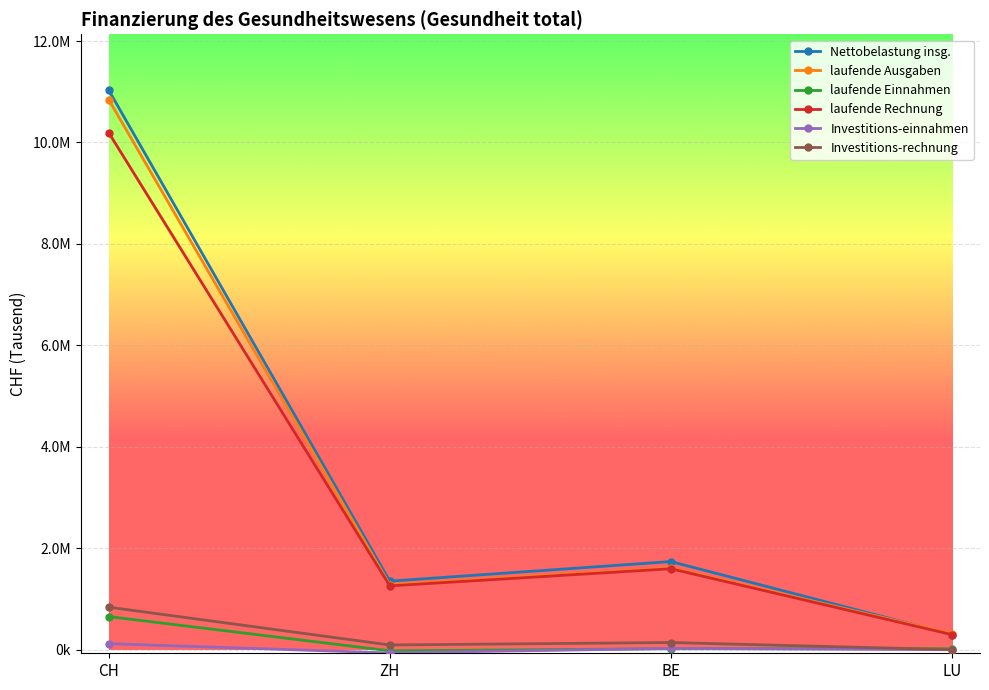

What is the sum of the Investitions-rechnung values at ZH and BE?

234717.0